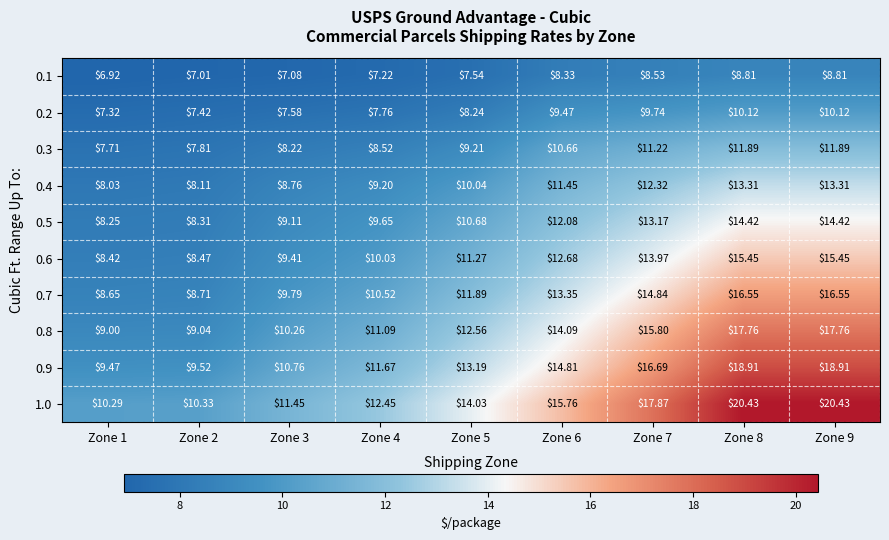

What is the greatest value displayed?

20.4